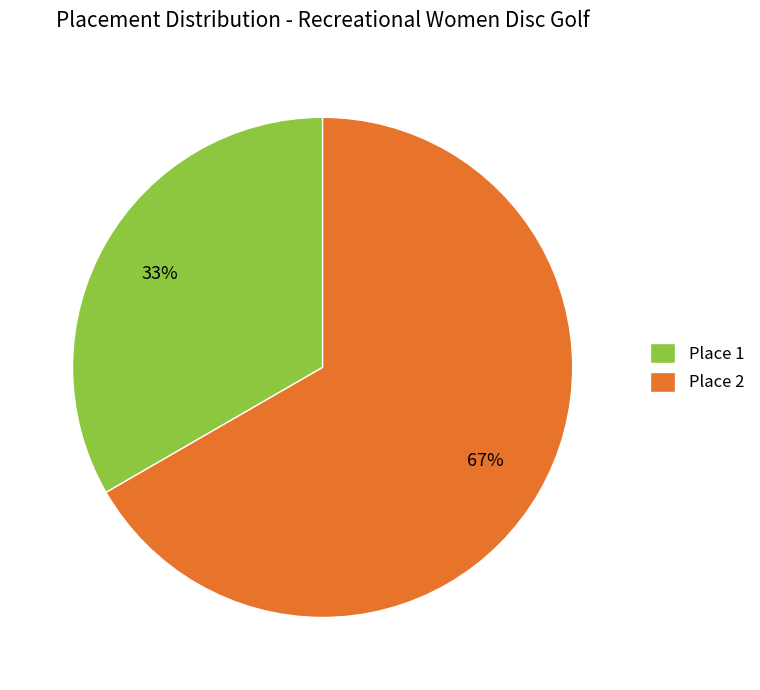

To the nearest percent, what is the average slice percentage?

50%